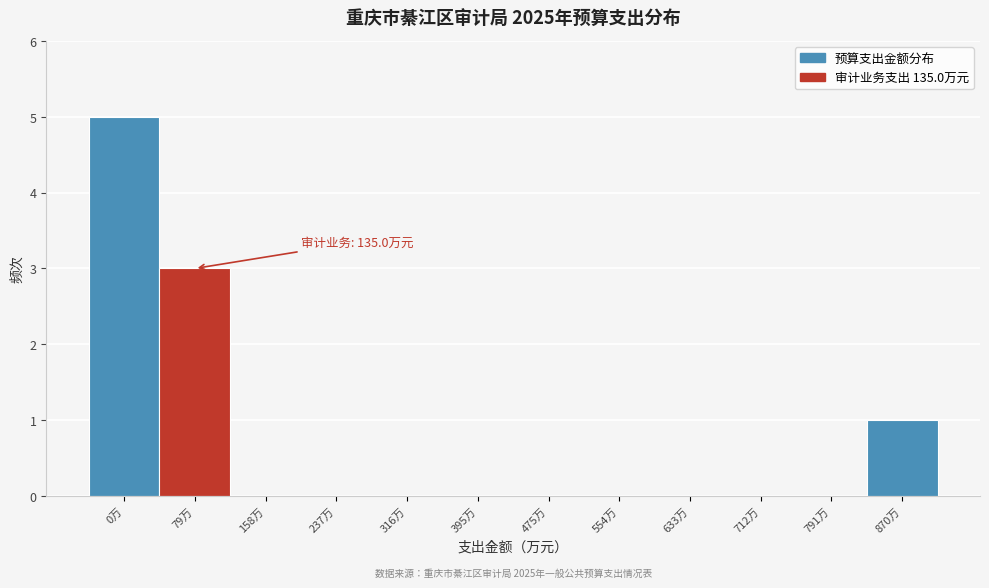

Reading right to left, transcribe all the data shown in this chart.

870万=1	791万=0	712万=0	633万=0	554万=0	475万=0	395万=0	316万=0	237万=0	158万=0	79万=3	0万=5